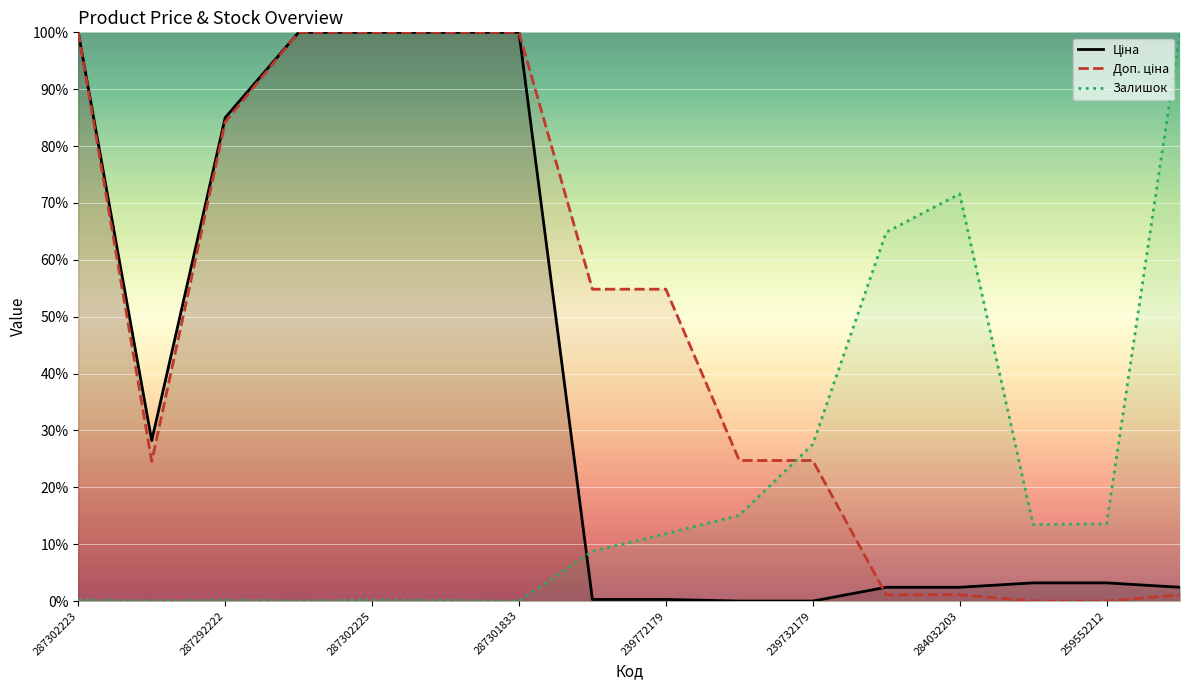

True or false: Залишок has a value of 14.3 at 239732179.

False